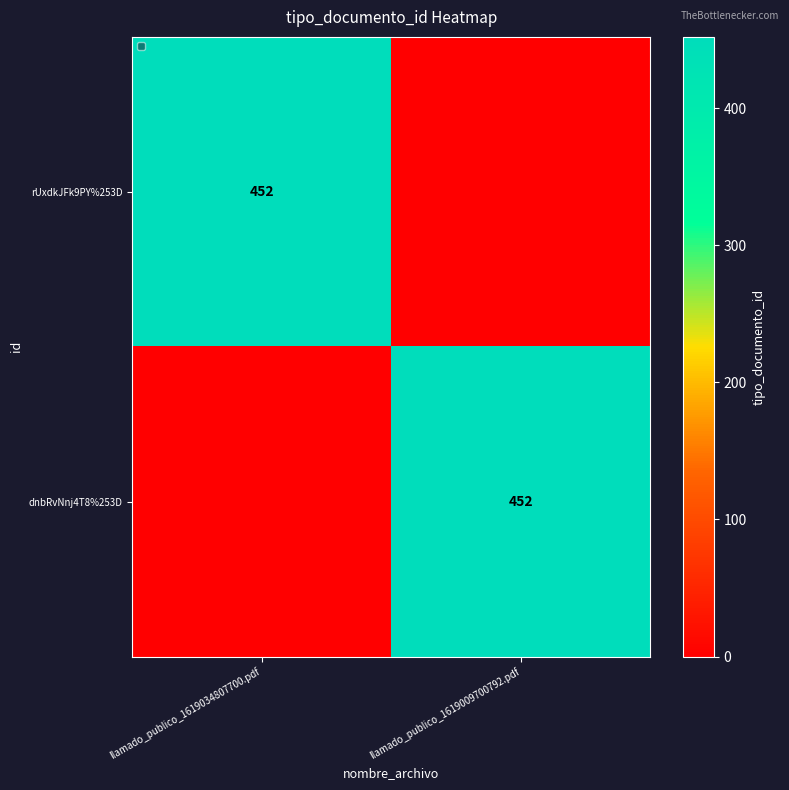

The dnbRvNnj4T8%253D series shows 240 at llamado_publico_1619009700792.pdf. True or false?

False